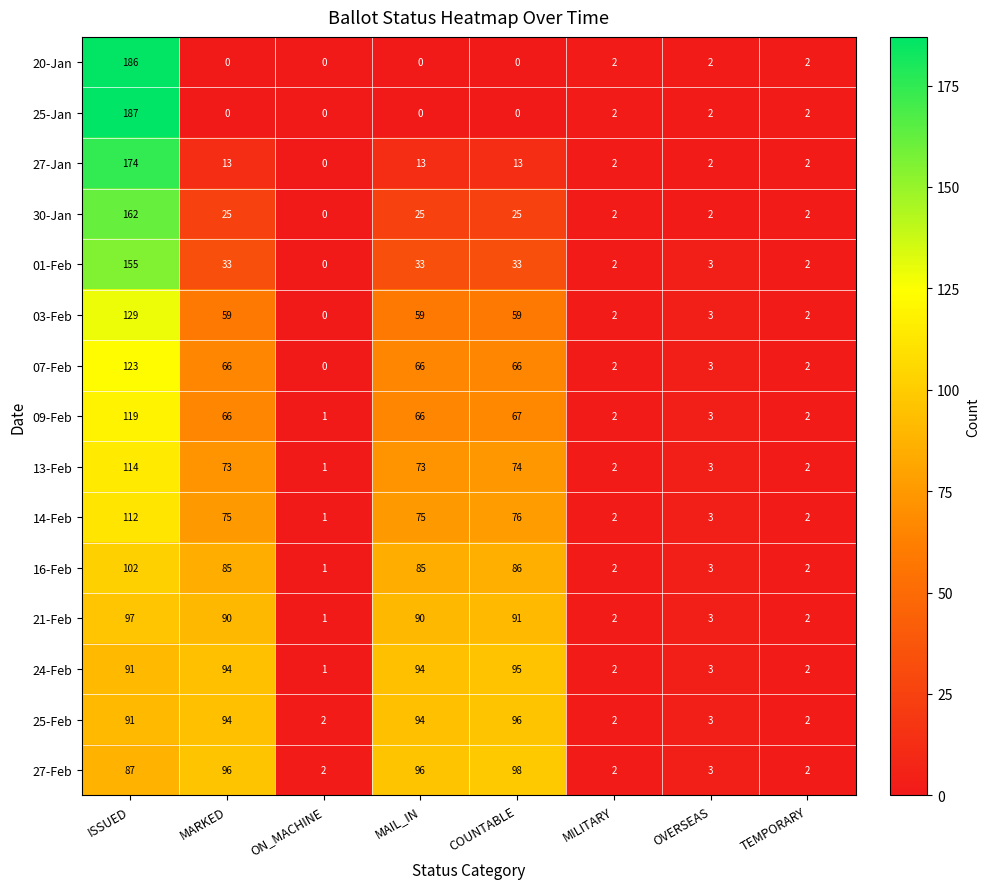

At how many categories does at least one series exceed 110?

1